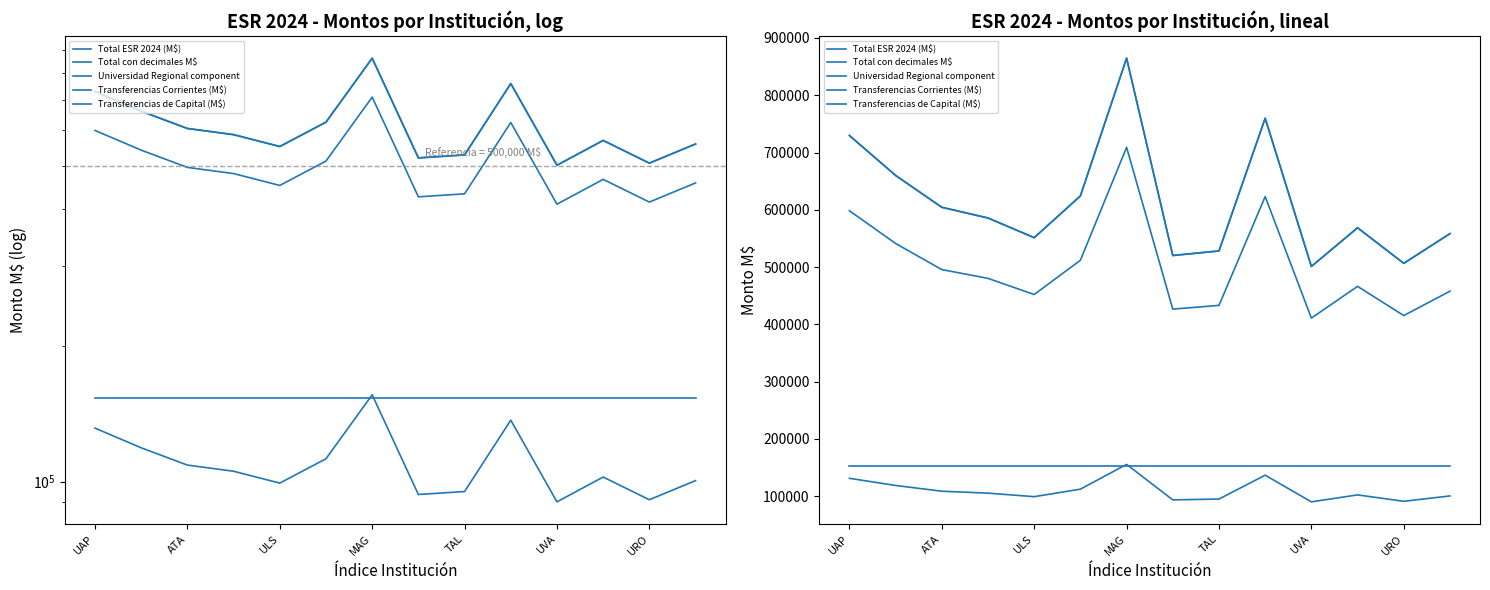

True or false: Universidad Regional component and Total ESR 2024 (M$) cross at least once.

False